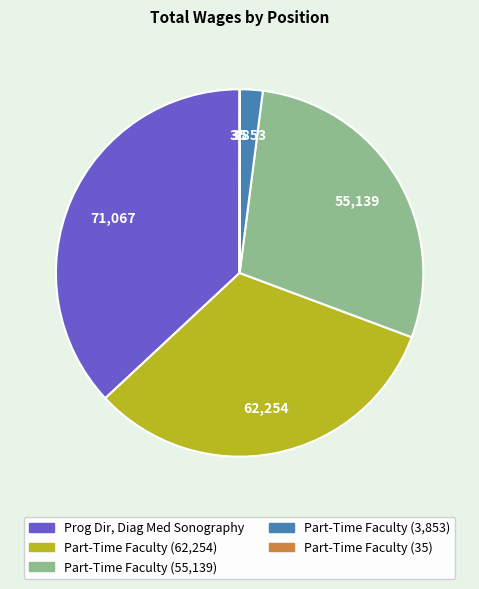

Is there any slice that represents more than half of the pie?

No